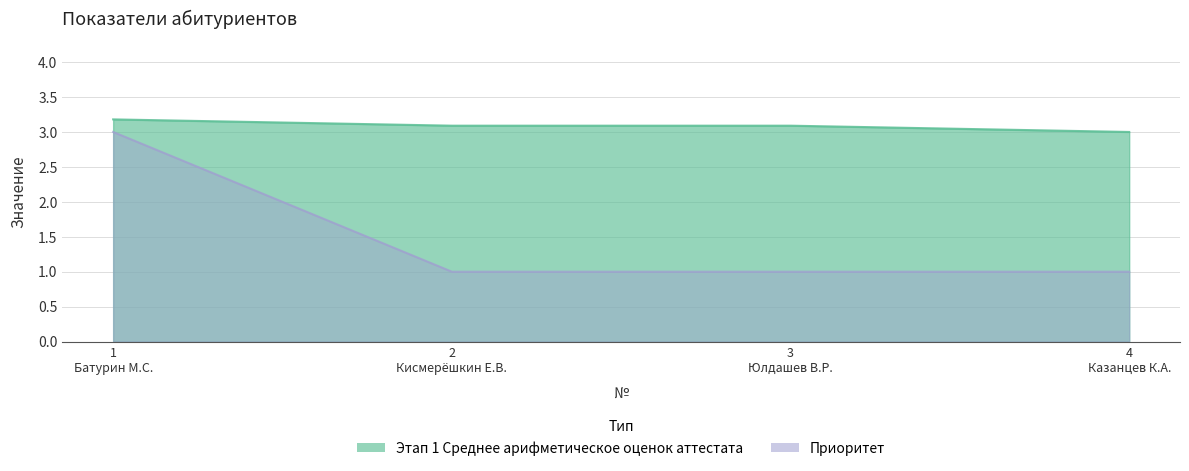

At 1 Батурин М.С., list the series in order from smallest to largest.

Приоритет, Этап 1 Среднее арифметическое оценок аттестата